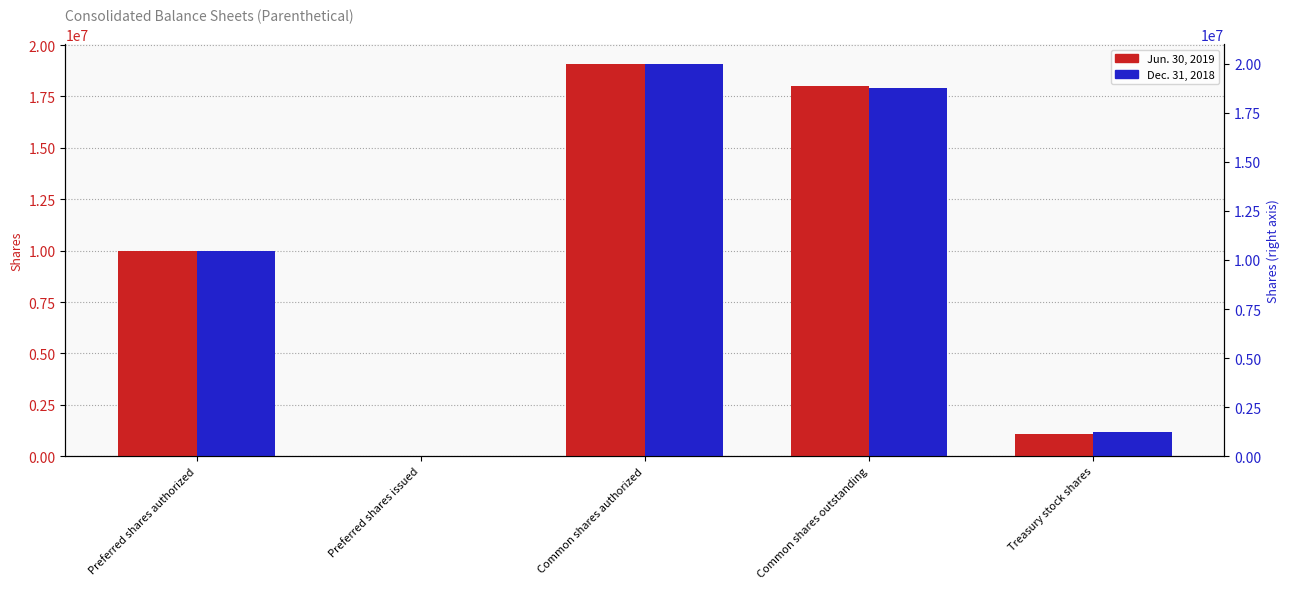

Which series has the largest total across all categories?

Jun. 30, 2019